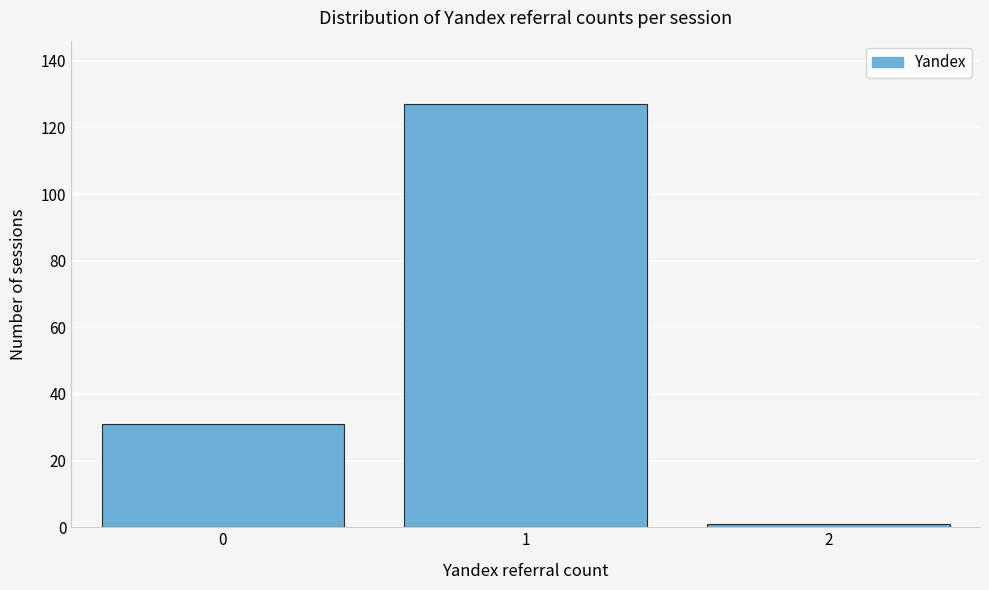

Reading left to right, extract all data points from this chart.

31	127	1